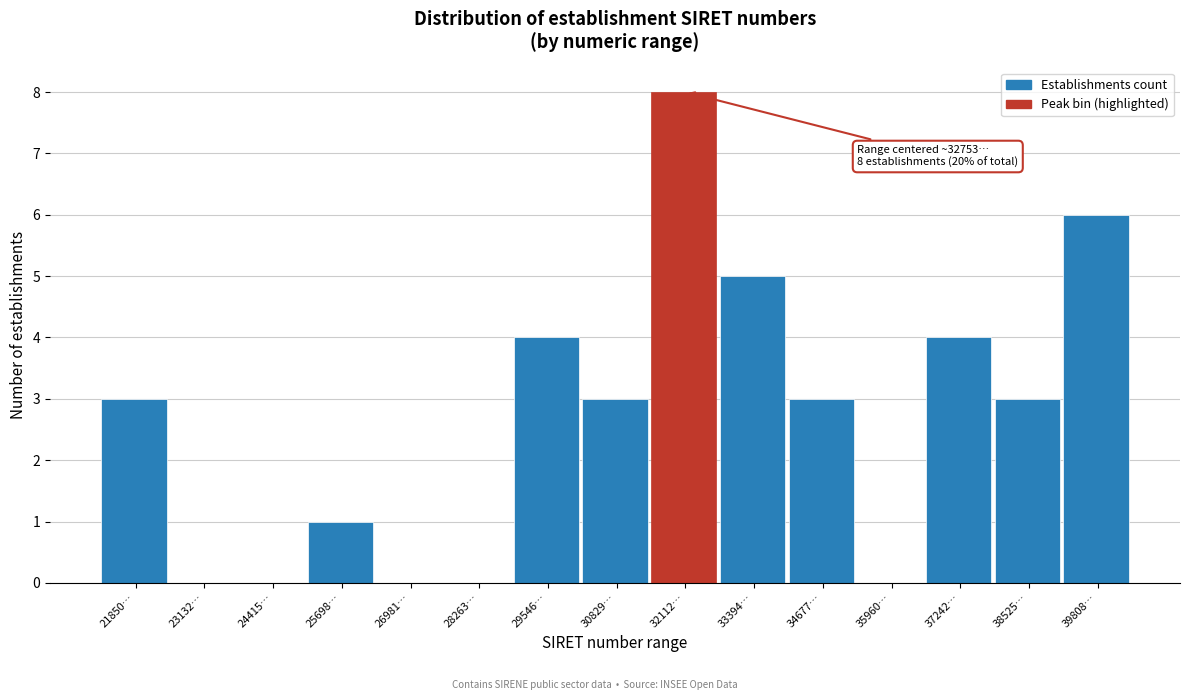

Reading left to right, transcribe all the data shown in this chart.

21850…=3	23132…=0	24415…=0	25698…=1	26981…=0	28263…=0	29546…=4	30829…=3	32112…=8	33394…=5	34677…=3	35960…=0	37242…=4	38525…=3	39808…=6